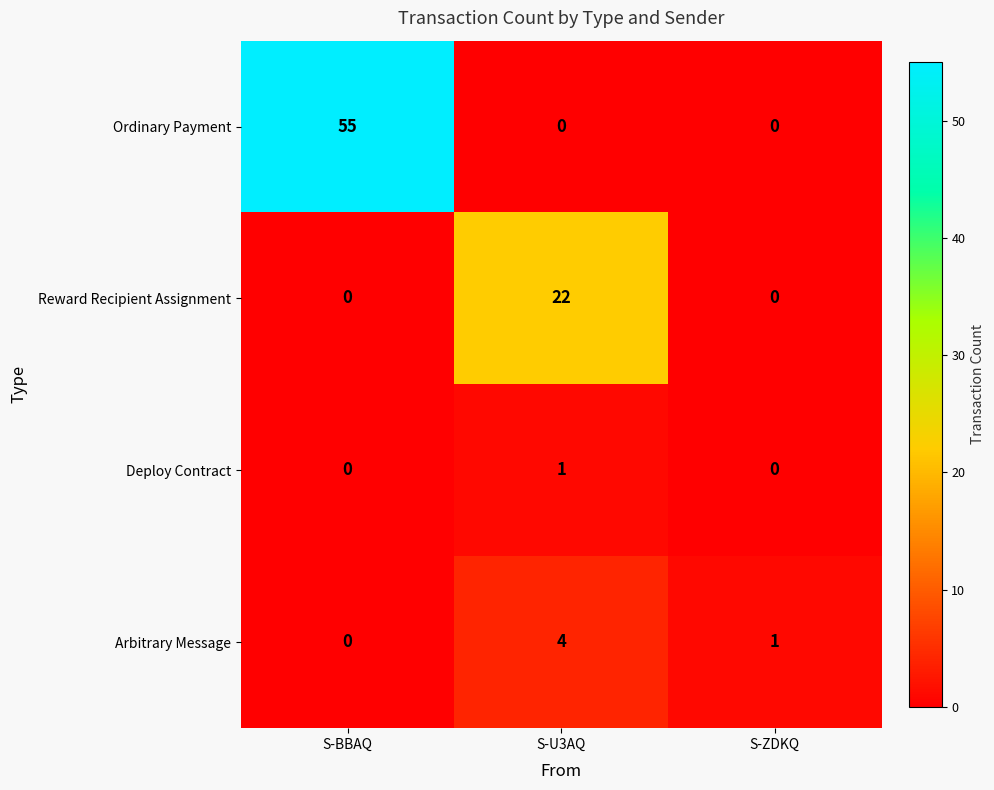

What is the total value across all series at S-ZDKQ?

1